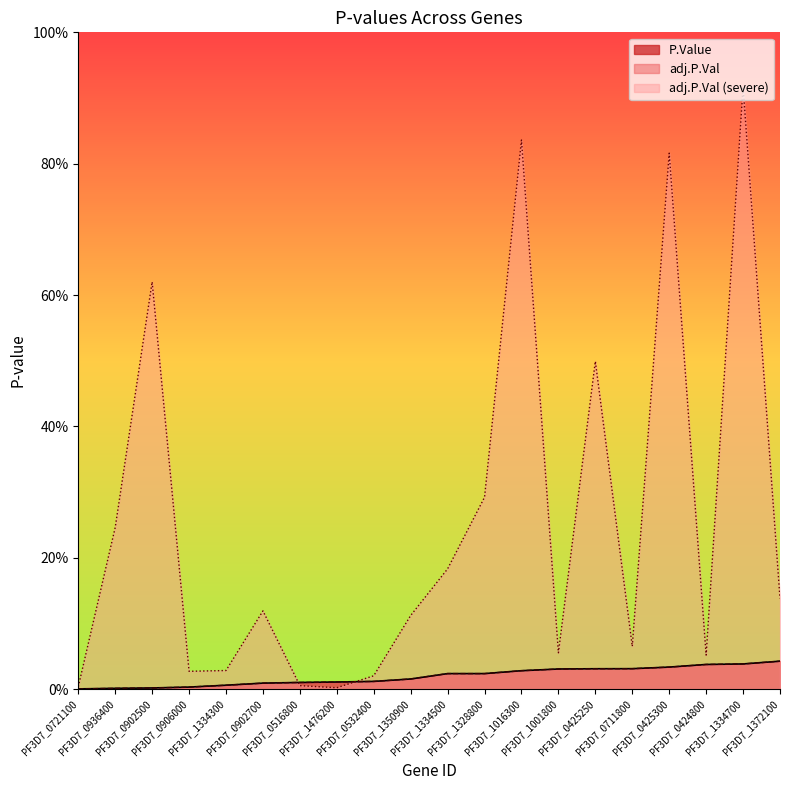

What are all the series names shown in the legend?

P.Value, adj.P.Val, adj.P.Val (severe)